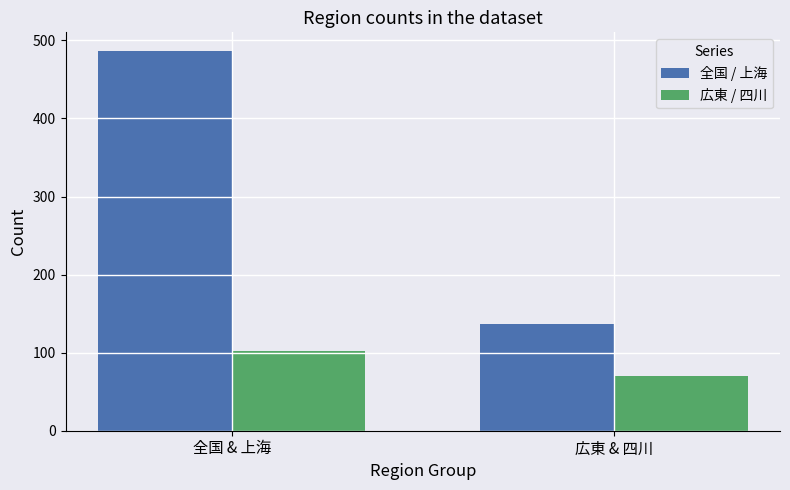

What is the minimum value for 全国 / 上海?

137